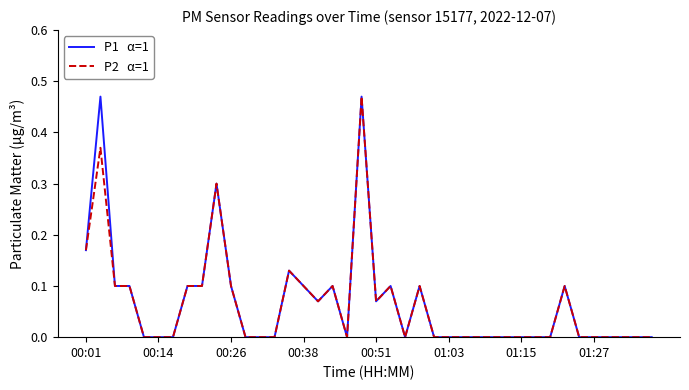

Does the chart display data point markers on the line(s)?

No